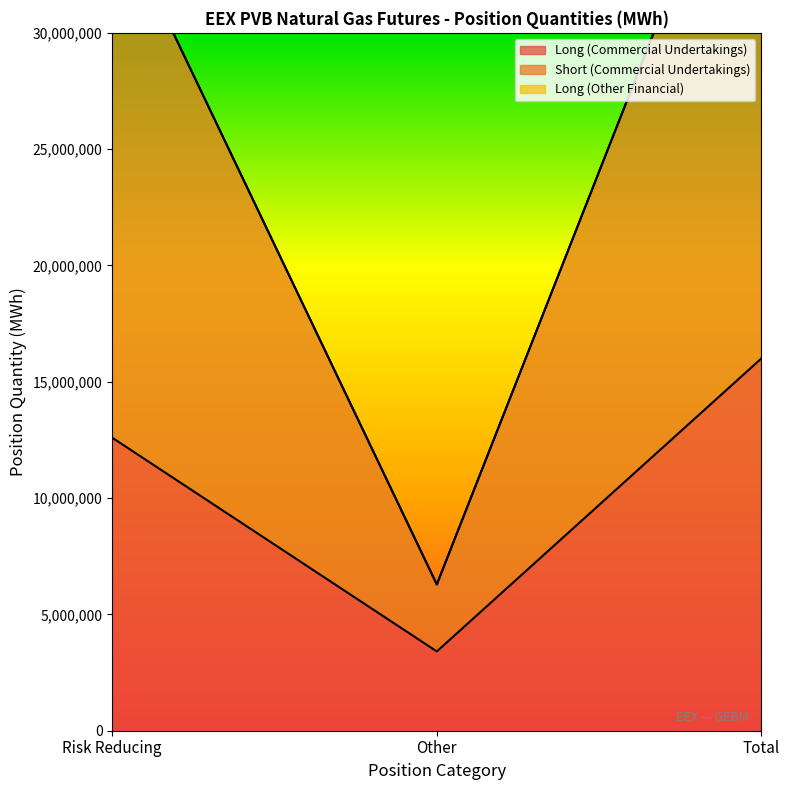

Rank the categories by Long (Commercial Undertakings) value from lowest to highest.

Other, Risk Reducing, Total